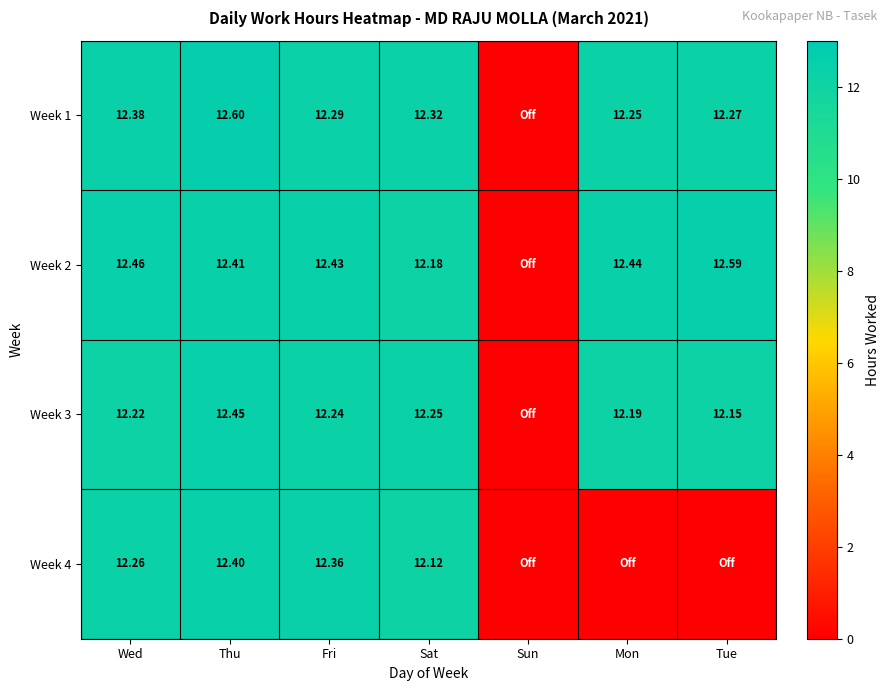

Is the value of Week 1 at Thu greater than the value of Week 3 at Thu?

Yes